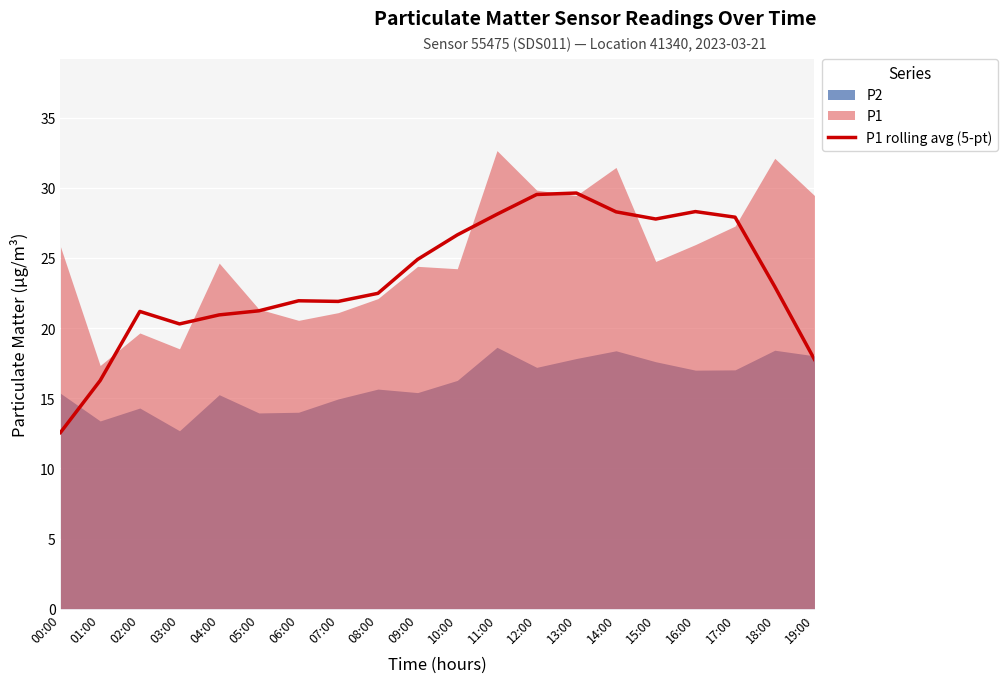

The chart shows a value of 28.3 at 16:00. True or false?

True